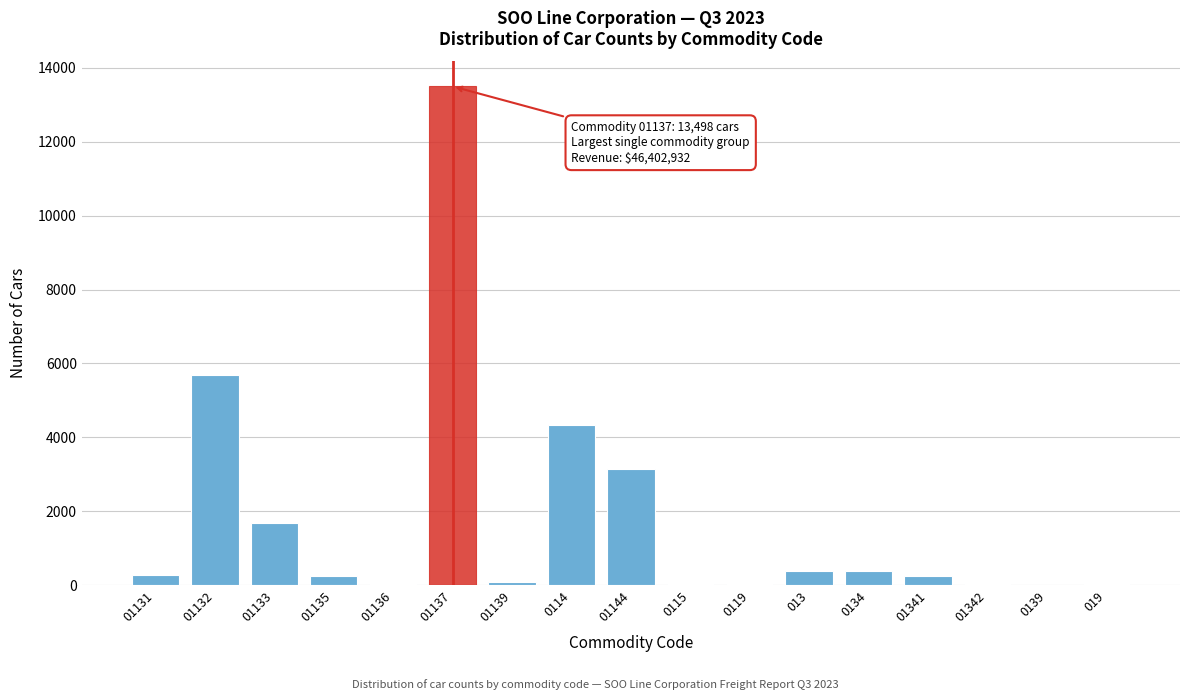

At which label is the value closest to 6749?

01132